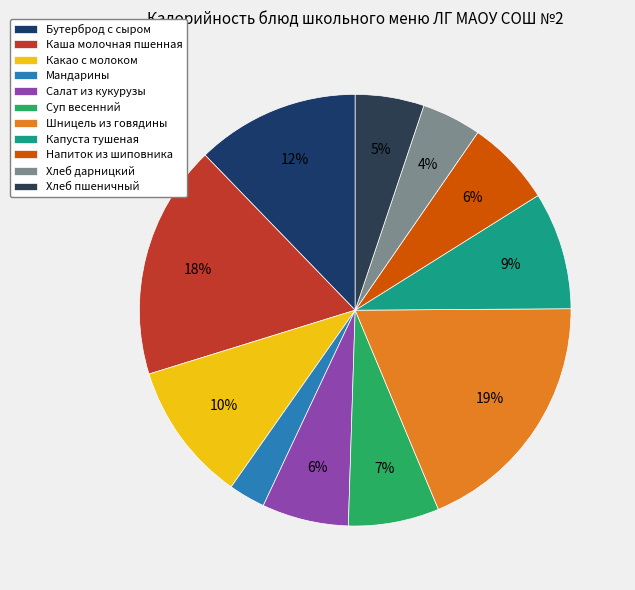

What percentage is the Салат из кукурузы slice, to the nearest percent?

6%